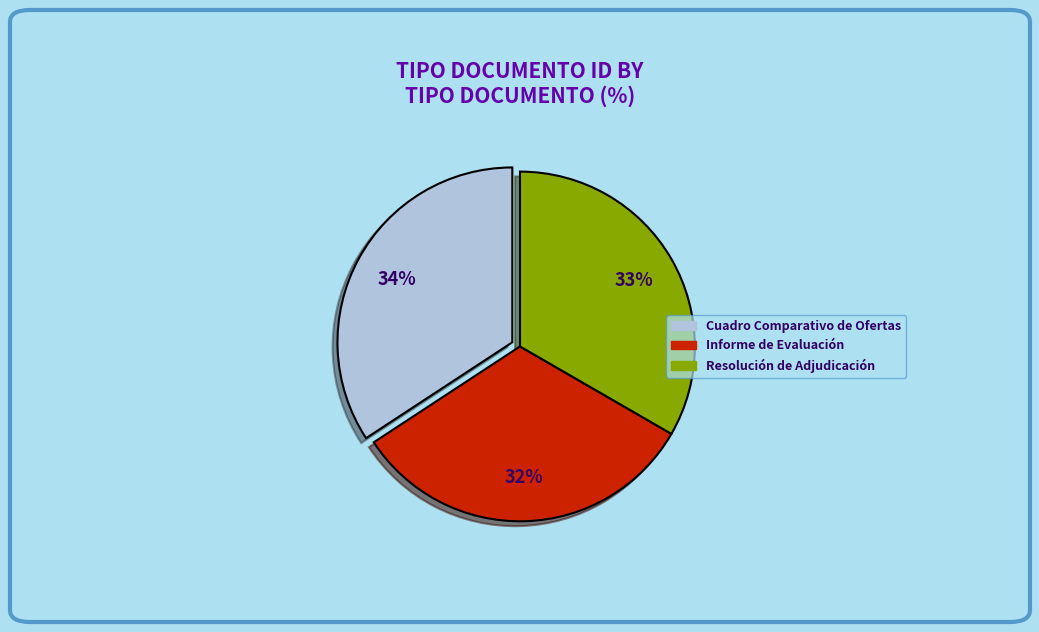

Does any single category account for the majority?

No